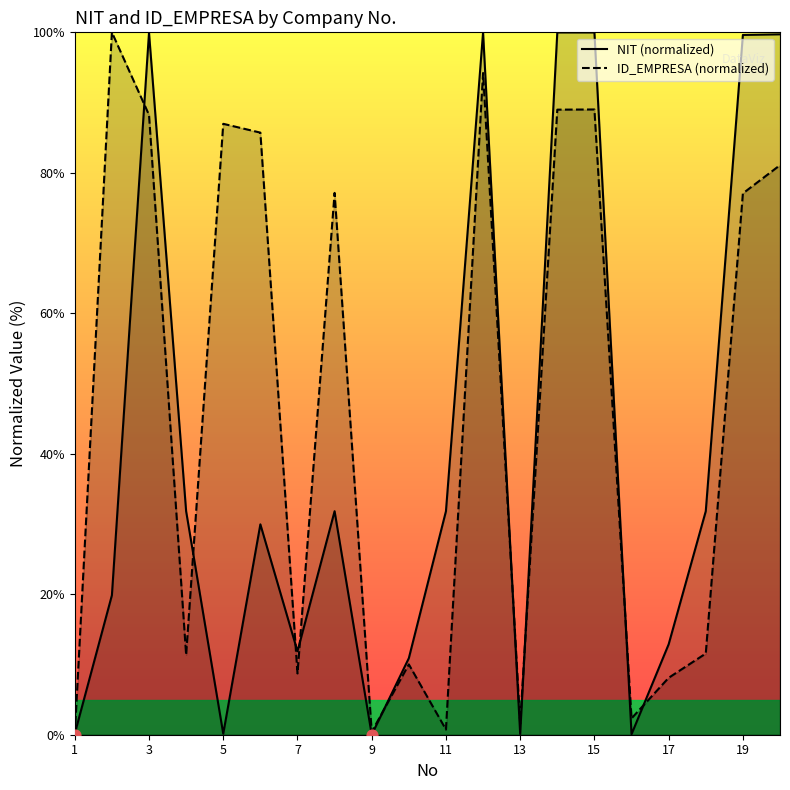

Which series has the largest total across all categories?

ID_EMPRESA (normalized)